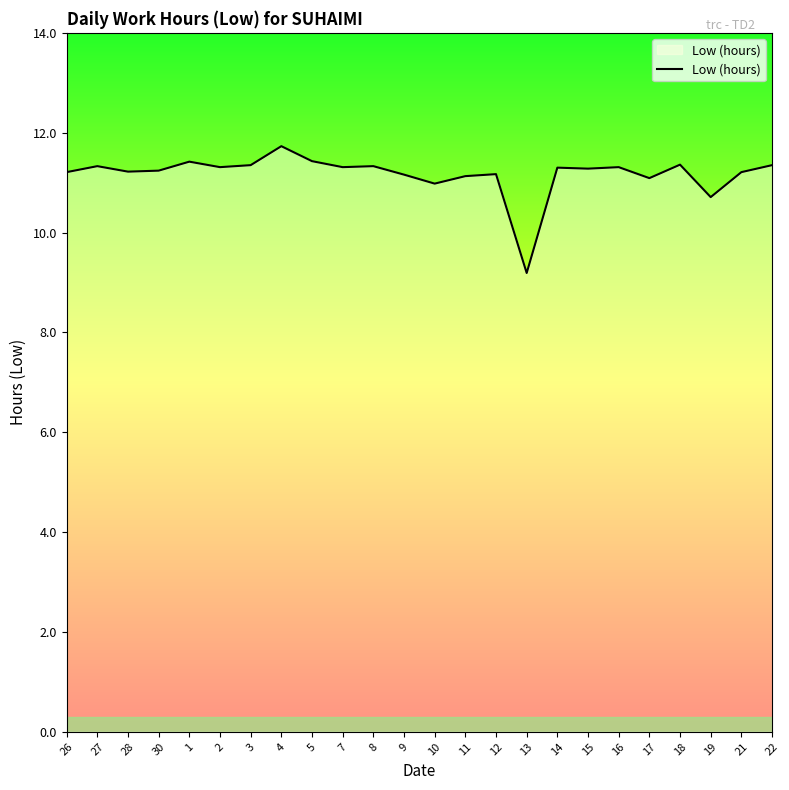

Read the value at 5.

11.4